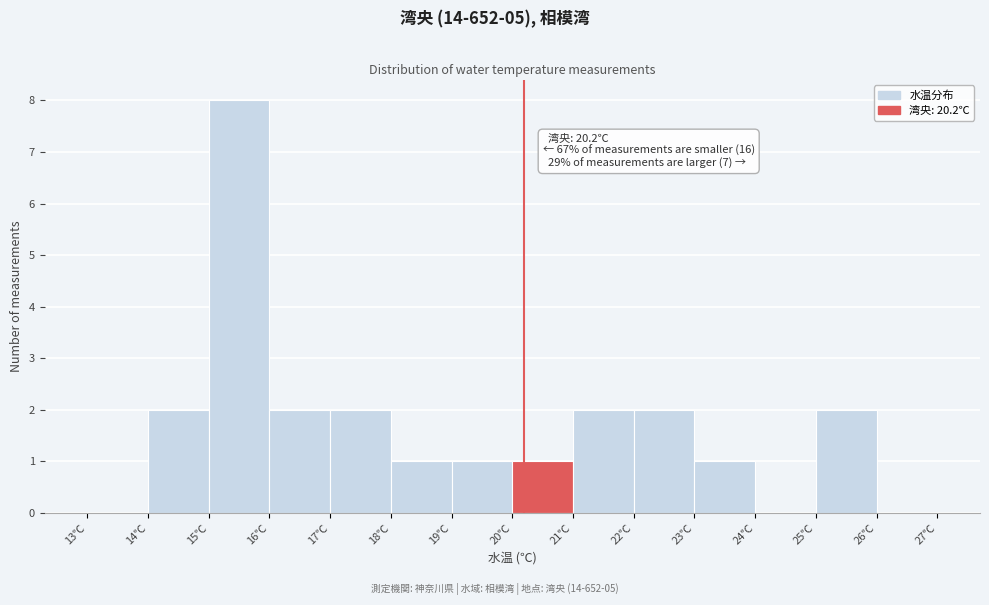

Which range on the x-axis has the tallest bar?

15 to 16